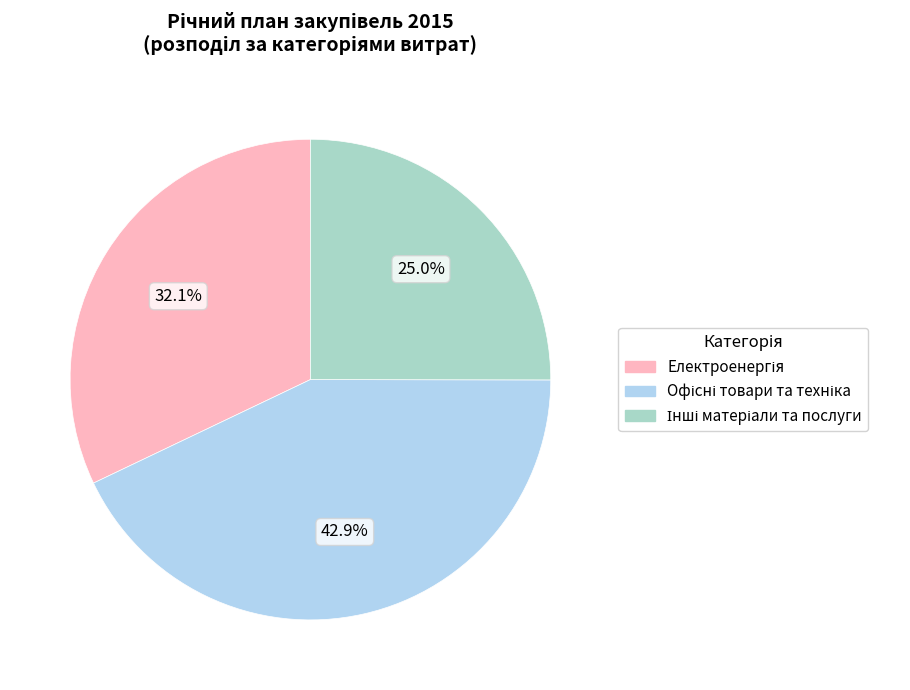

Is there a majority slice in this chart?

No